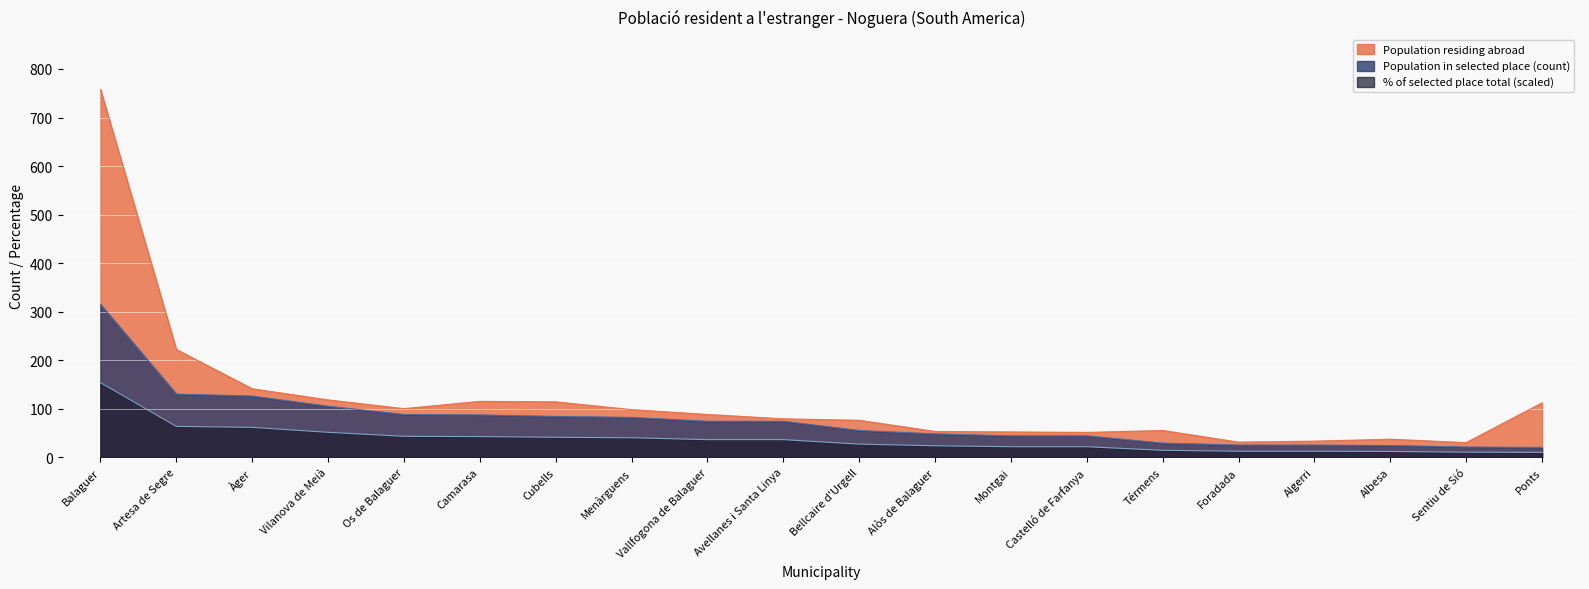

What is the difference between the maximum and minimum values in the % of selected place total series?

143.8